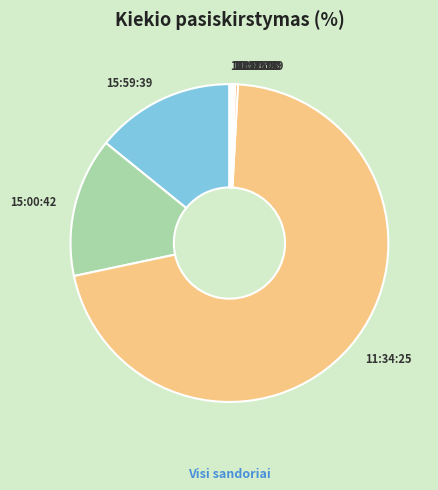

Is there any slice that represents more than half of the pie?

Yes